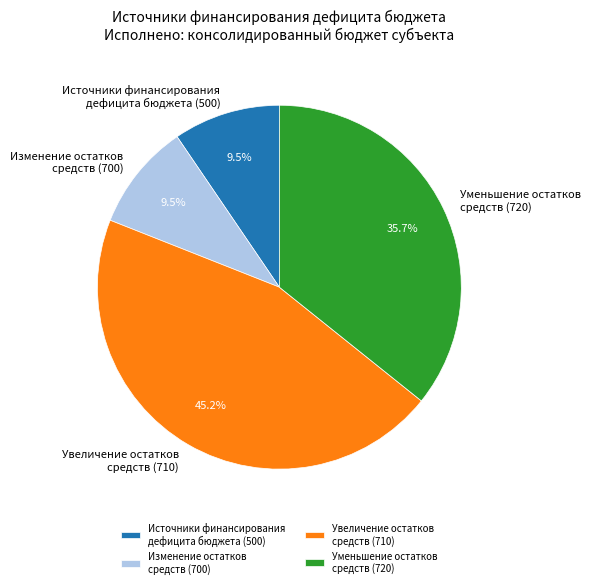

Is Увеличение остатков средств (710) the majority of the pie?

No